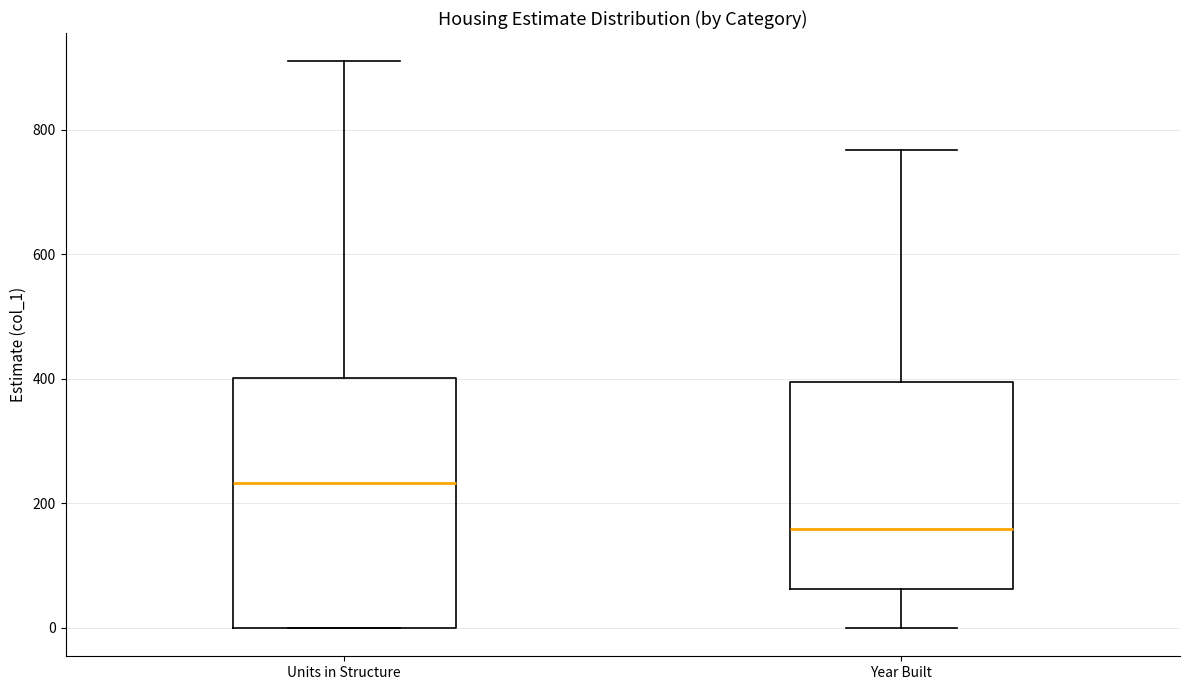

Reading left to right, transcribe this box plot: for each box, give where its median line is, the range the box spans, and where its two whiskers end, as read against the y-axis. The values are not printed on the chart, so give them approximately, as read against the axis.

Units in Structure: median 240, box 0 to 400, whiskers 0 to 920
Year Built: median 160, box 60 to 400, whiskers 0 to 760